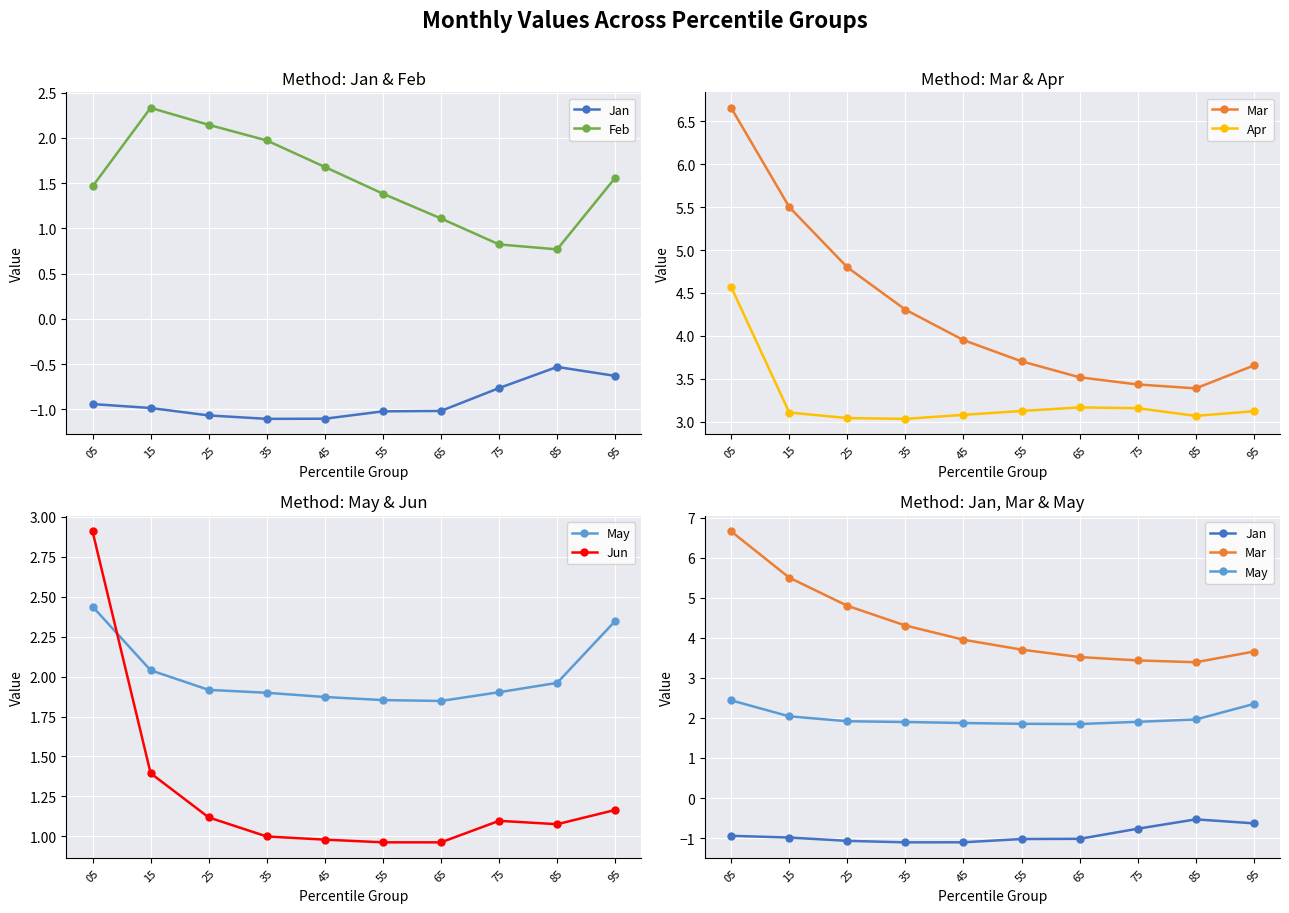

At which label does Feb first exceed 1?

05